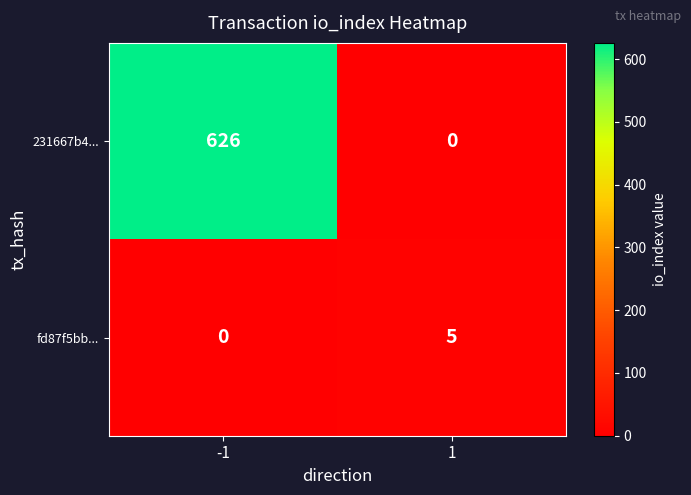

What is the difference between the highest and lowest values at -1?

626